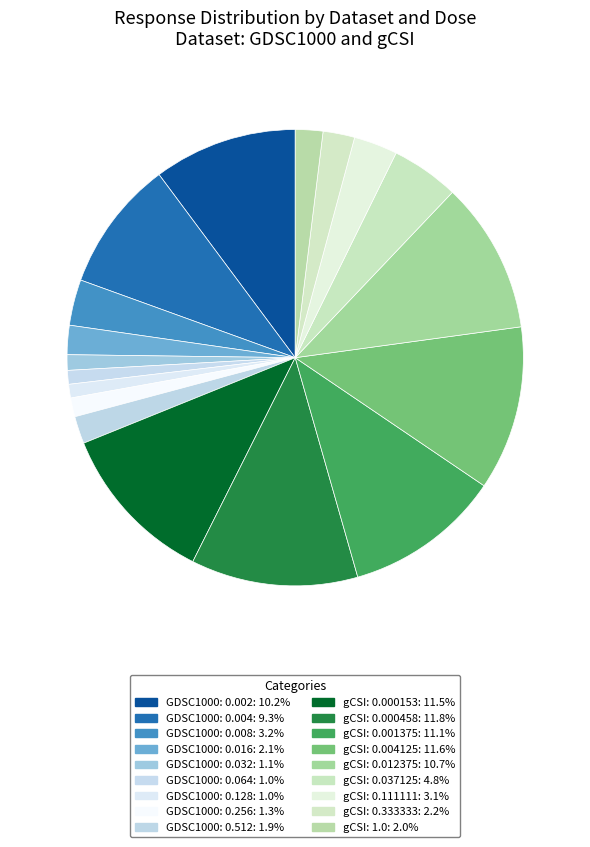

How many slices are in this pie chart?

18